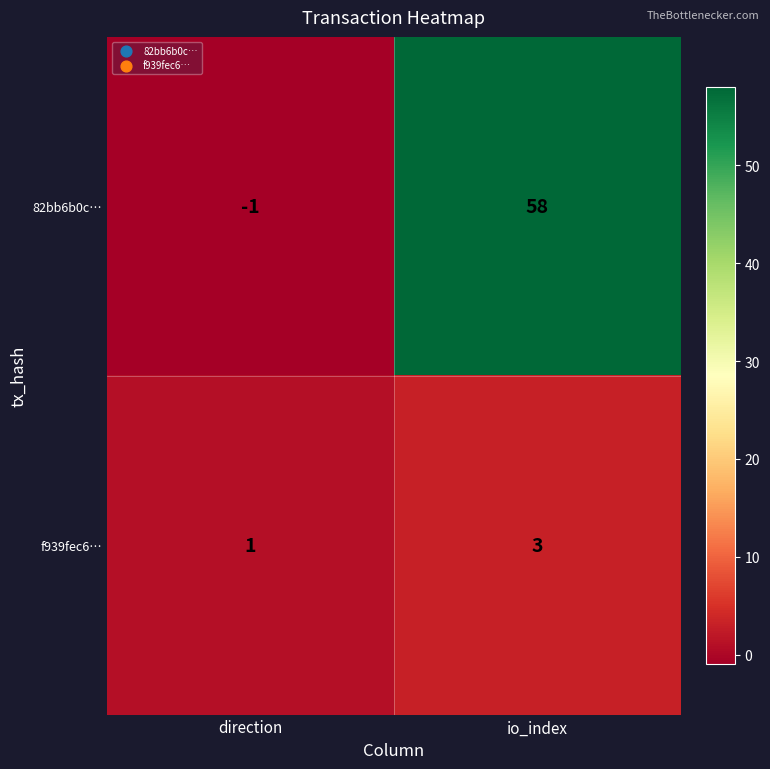

At which category is the sum across all series the highest?

io_index